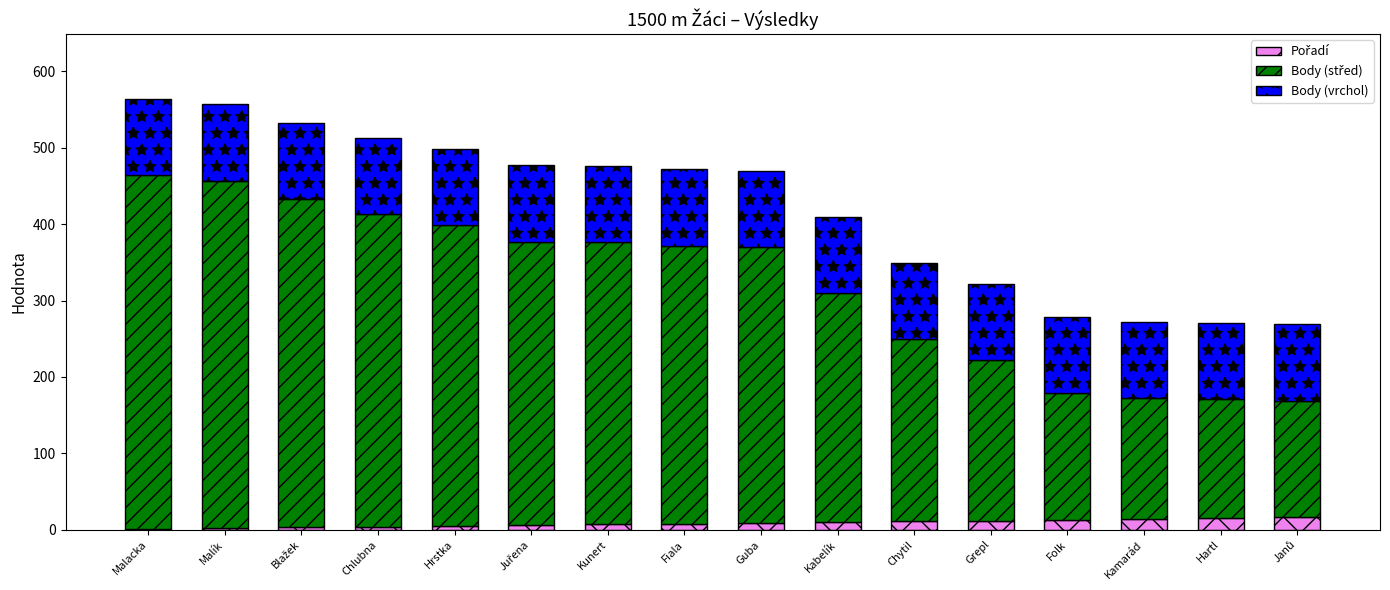

Are the bars horizontal?

No